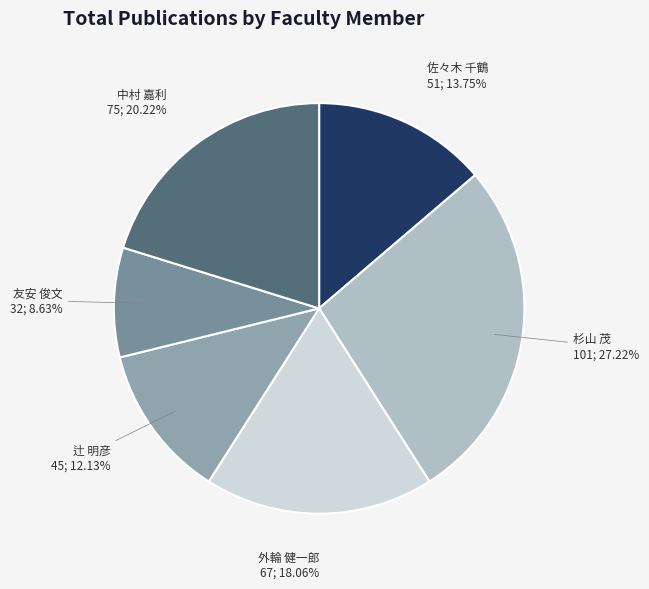

Count the number of slices in the pie.

6